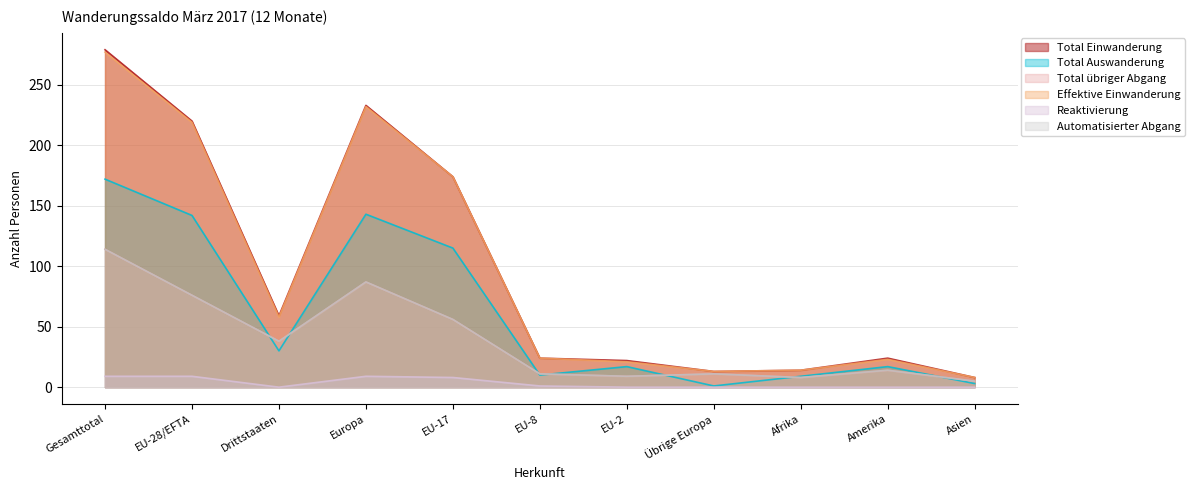

At which label does Total Einwanderung reach its minimum?

Asien